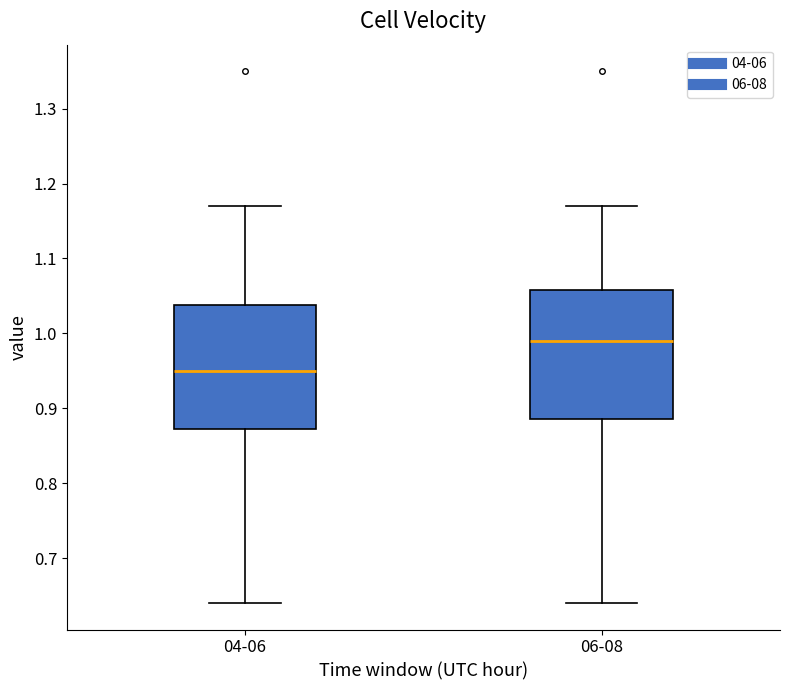

Where is the lower edge of the box for 06-08 on the y-axis? The values are not printed on the chart, so give them approximately, as read against the axis.

0.89